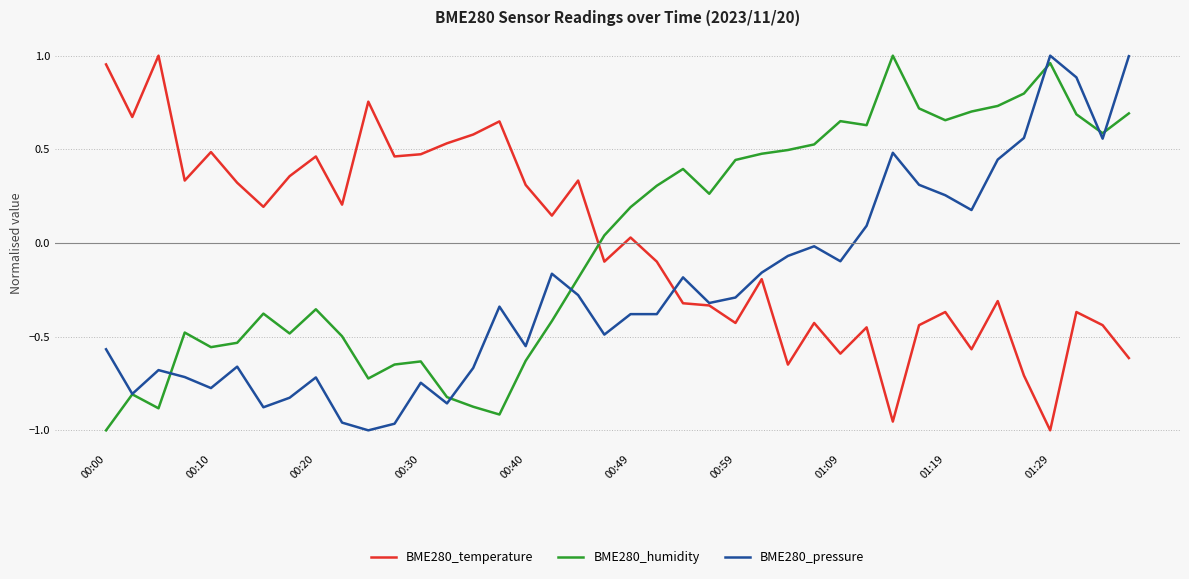

True or false: BME280_humidity has more than 1 interior local peaks.

True